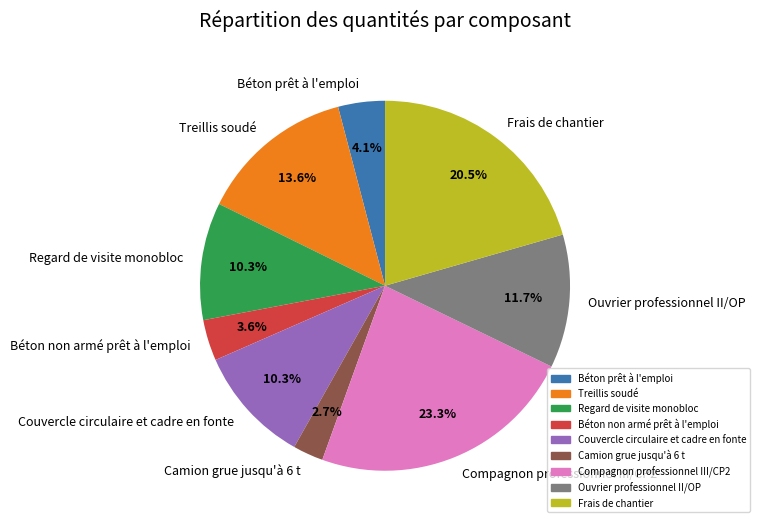

To the nearest percent, what is the difference between the largest and smallest slice percentages?

21%